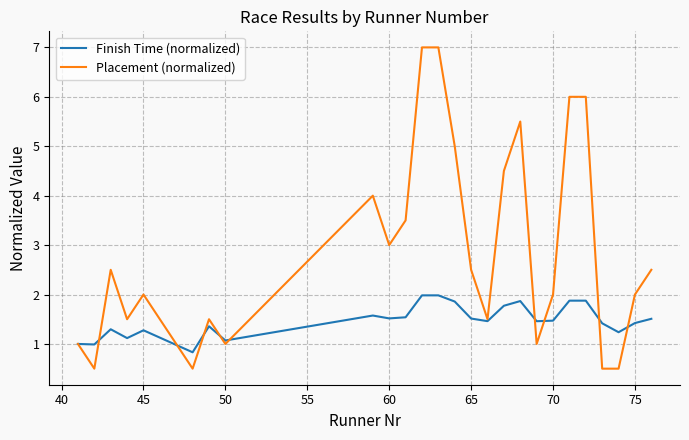

What is the difference between the maximum and minimum values in the Finish Time (normalized) series?

1.2